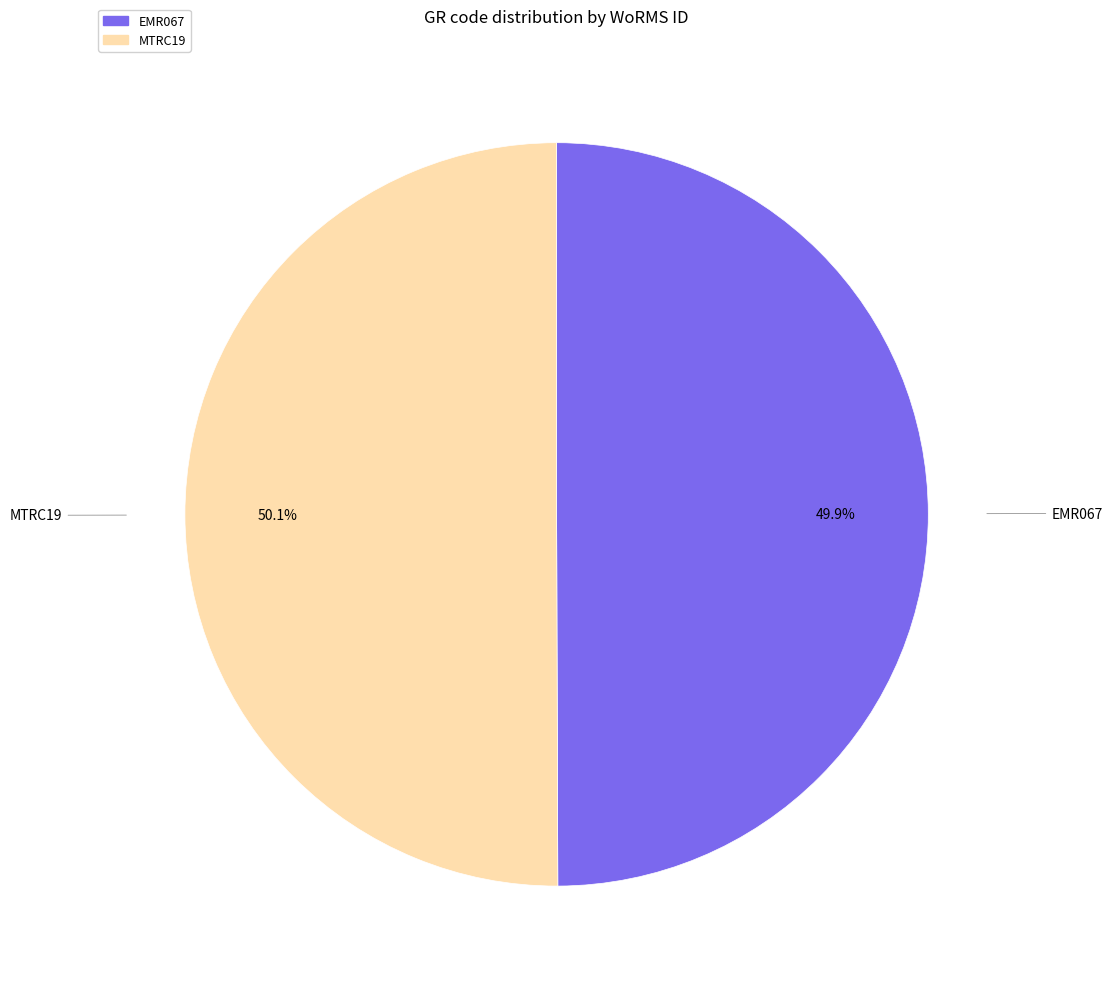

What is the ratio of the value at EMR067 to the value at MTRC19?

1.0